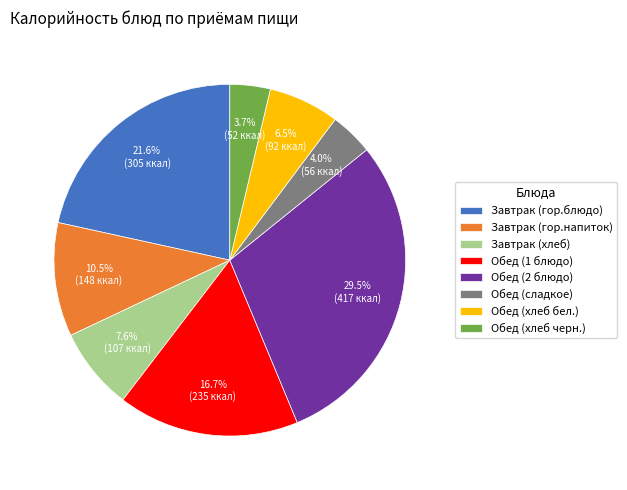

Do Обед (сладкое) and Обед (хлеб бел.) together represent more than half of the pie?

No